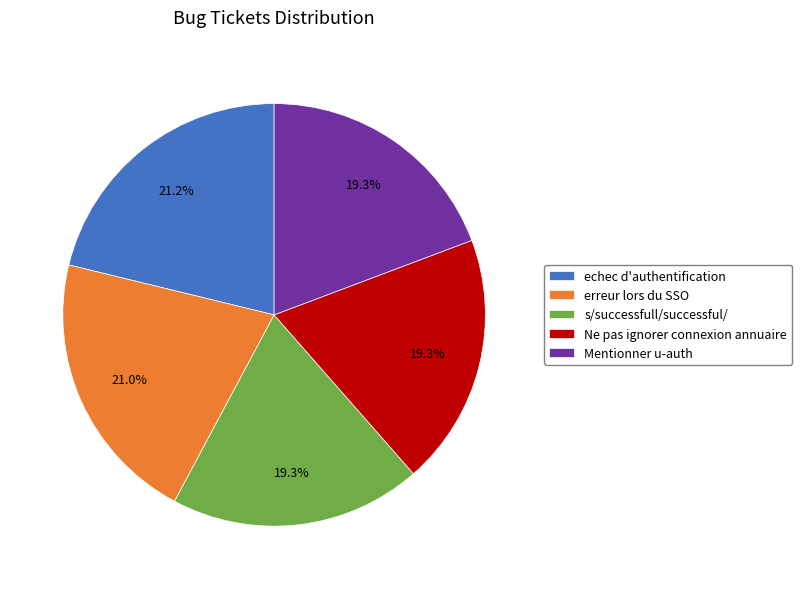

How many slices are in this pie chart?

5